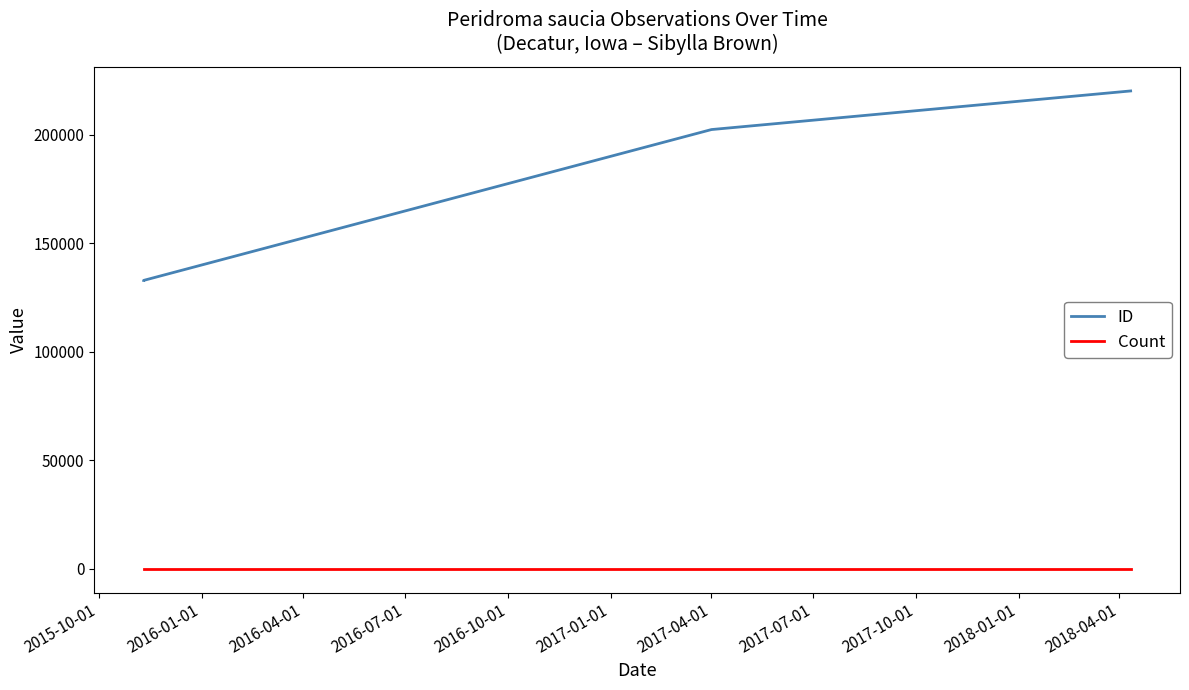

Is the value of Count at 2015-10-01 greater than the value of ID at 2016-04-01?

No